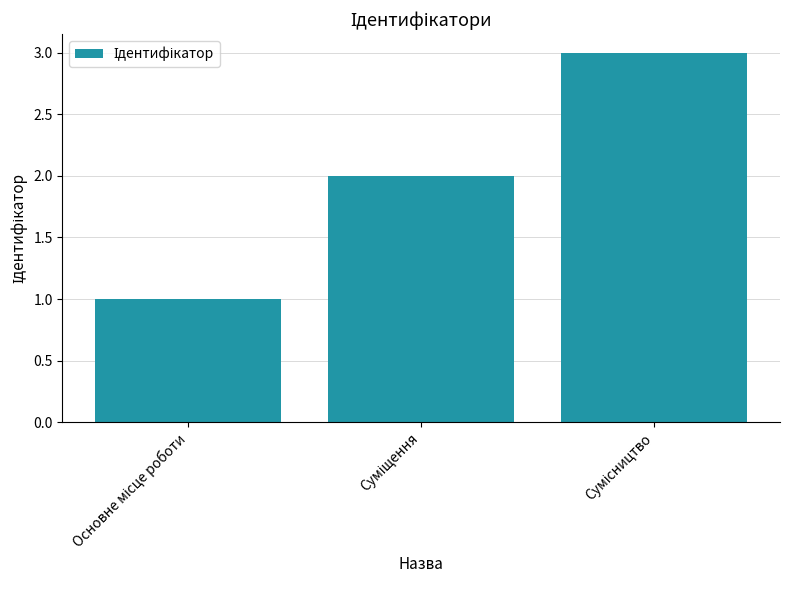

Count the number of categories in the chart.

3